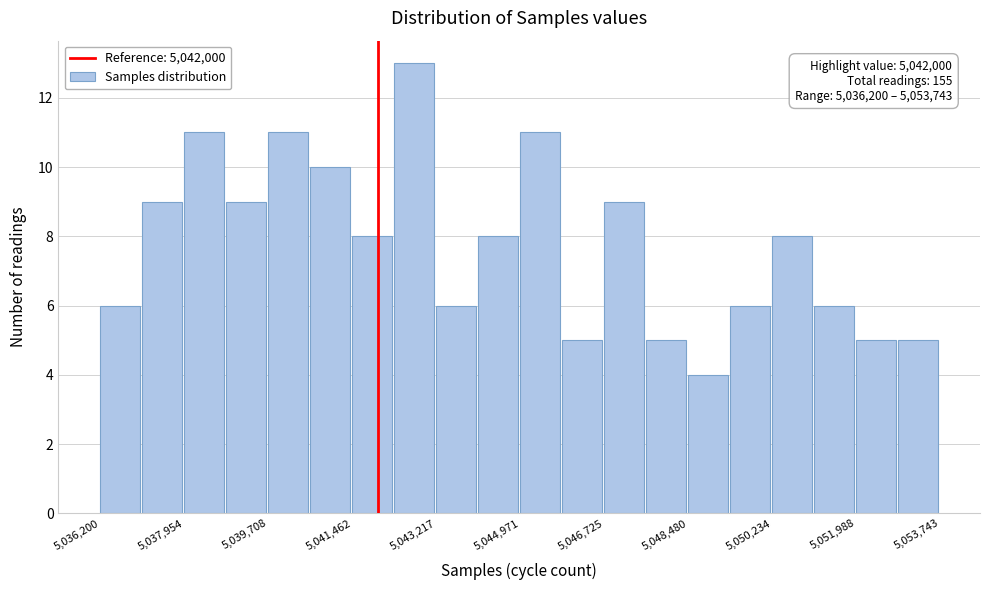

Over which range of the x-axis is the bar tallest?

5042400 to 5043200